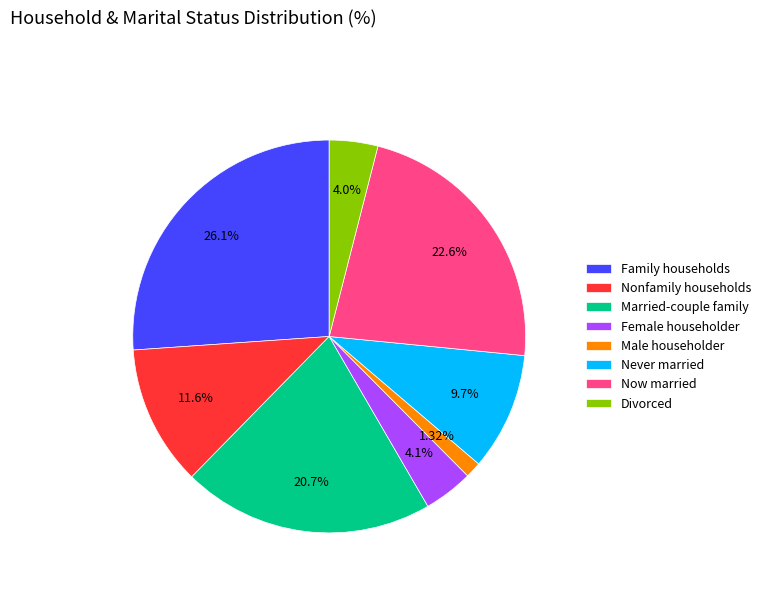

Count the number of slices in the pie.

8